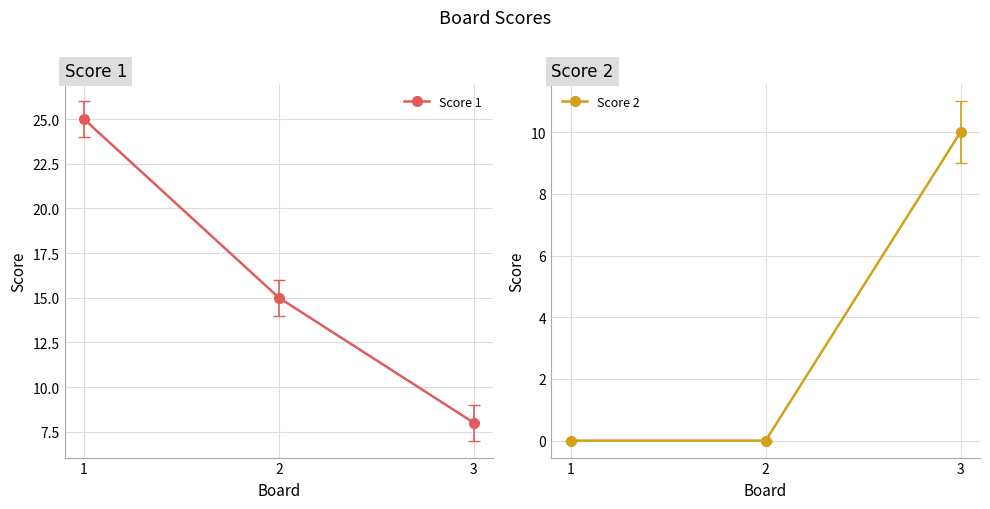

What is the spread (max minus min) of values at 1?

25